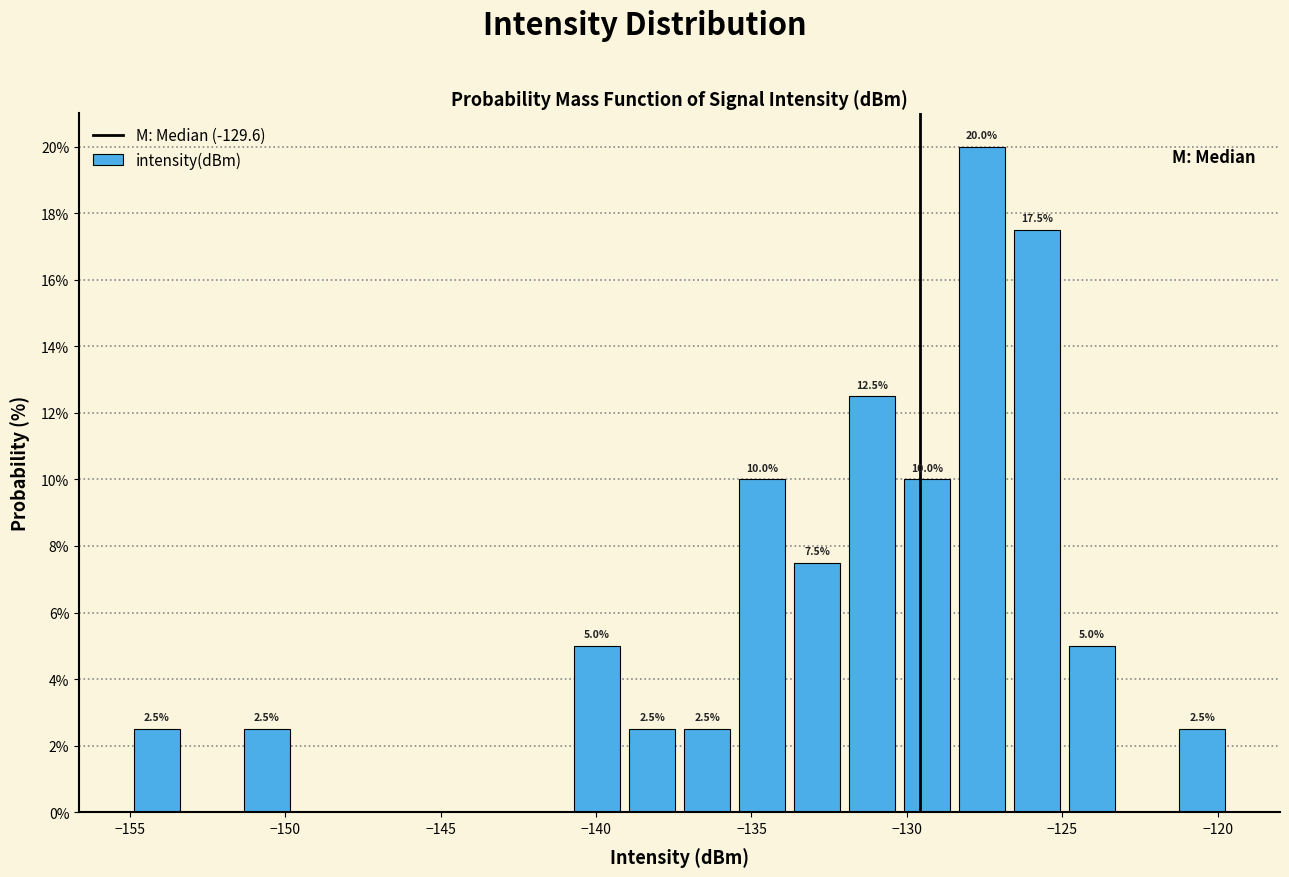

Read against the x-axis, roughly where is the centre of the tallest bar?

-127.5